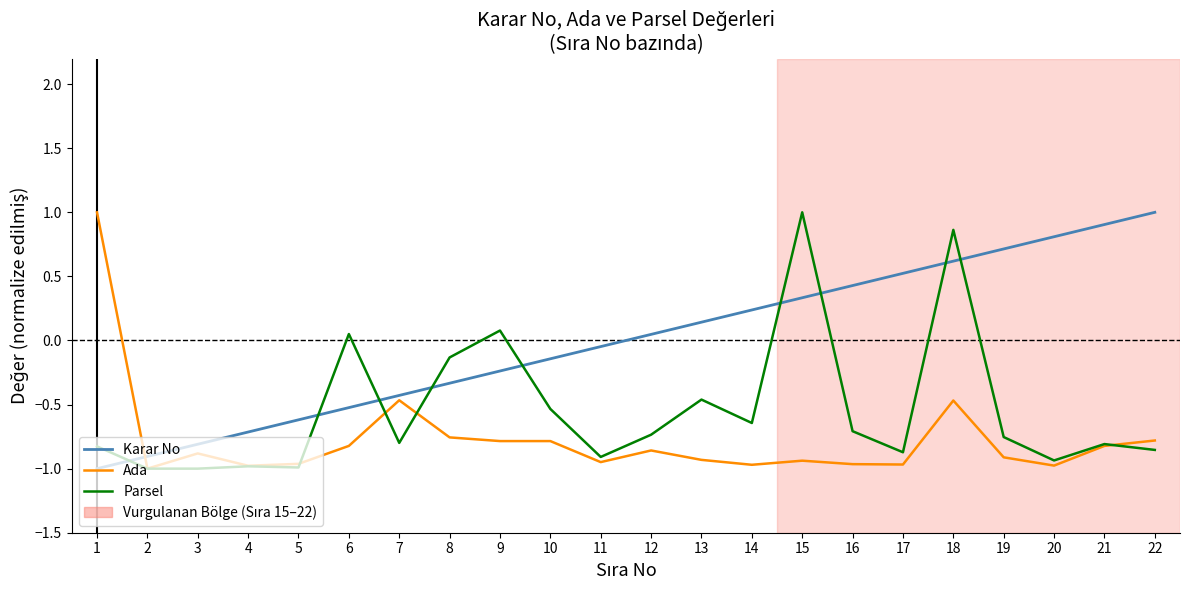

What is the total value across all series at 20?

-1.1